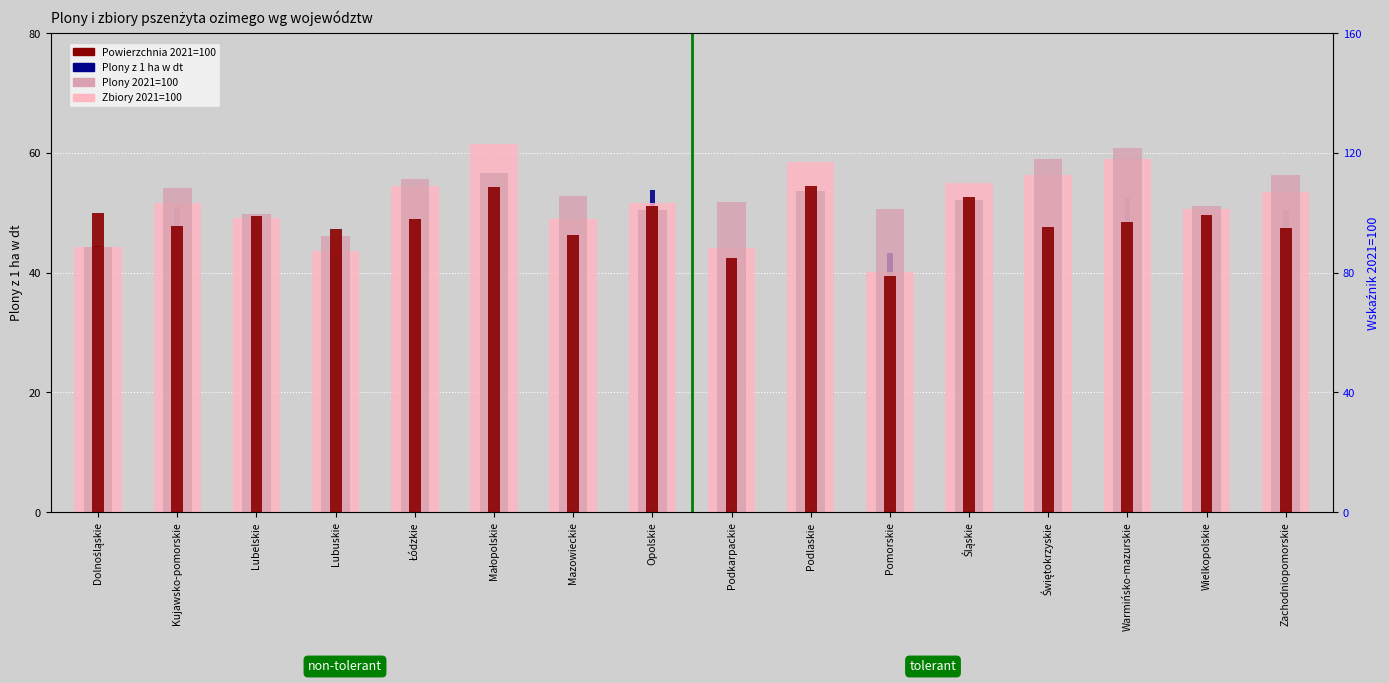

What is the lowest value of the Zbiory 2021=100 series?

80.2